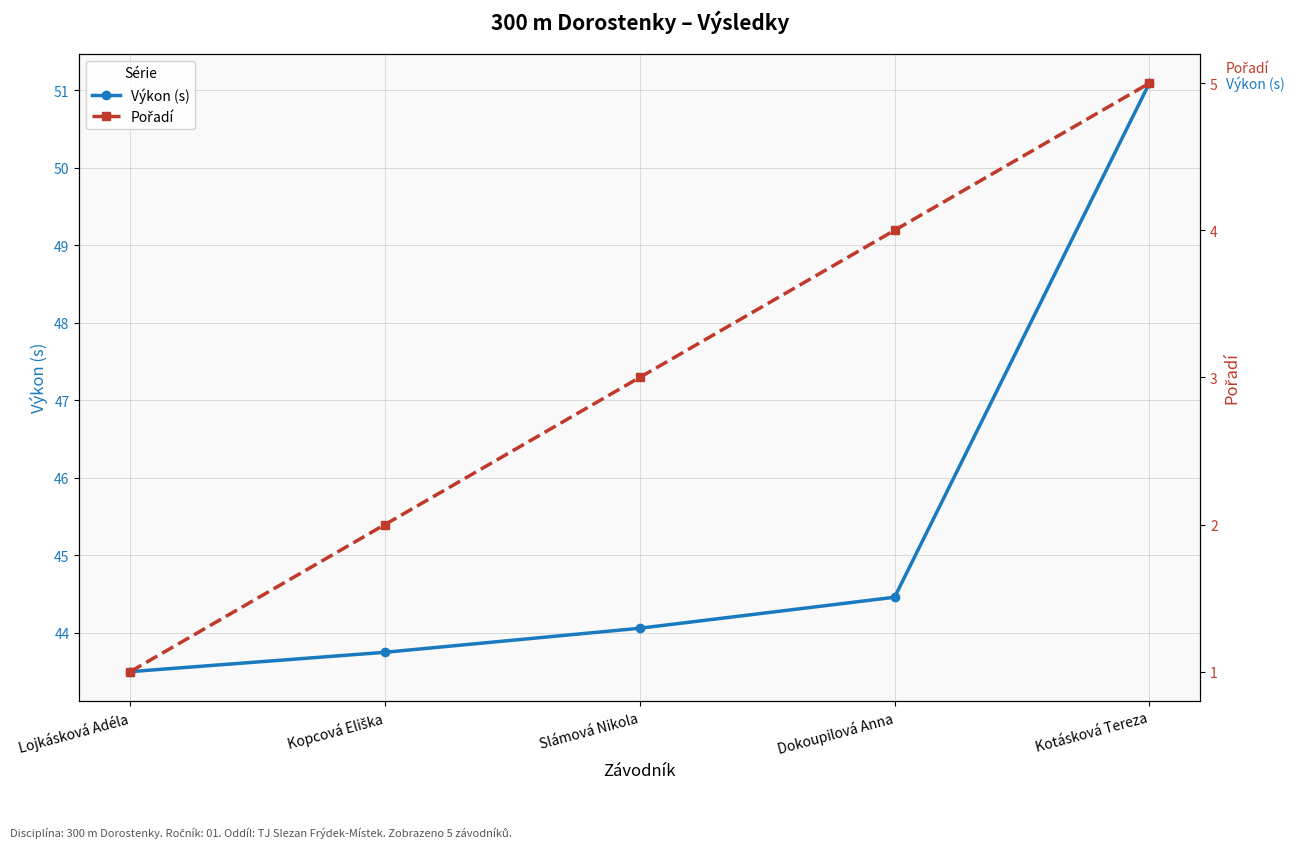

Reading left to right, what are all the values shown in this chart?

Výkon (s): 43.5	43.8	44.1	44.5	51.1
Pořadí: 1.0	2.0	3.0	4.0	5.0